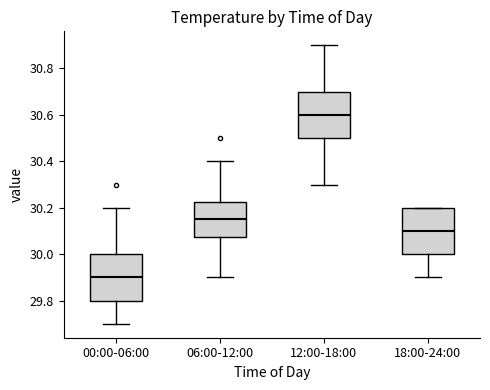

Where does the lower whisker of the box for 12:00-18:00 end on the y-axis? The values are not printed on the chart, so give them approximately, as read against the axis.

30.30